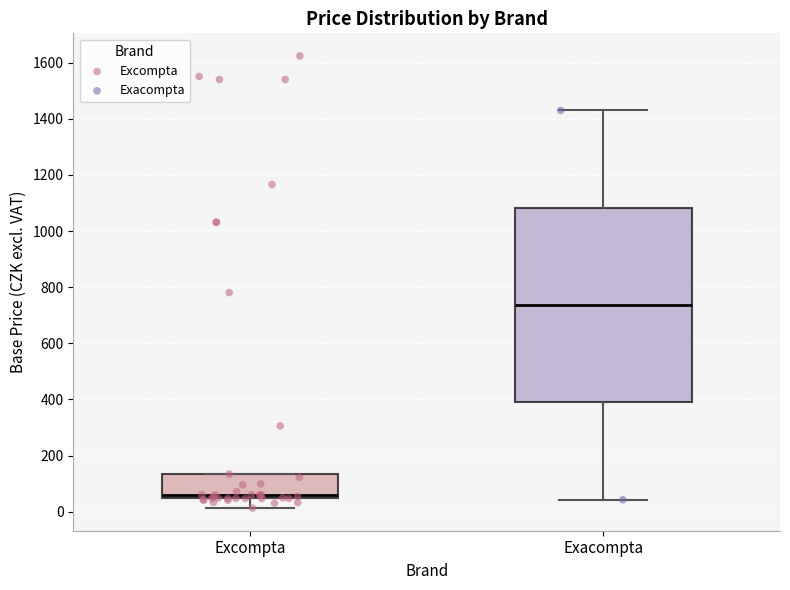

Reading left to right, transcribe this box plot: for each box, give where its median line is, the range the box spans, and where its two whiskers end, as read against the y-axis. The values are not printed on the chart, so give them approximately, as read against the axis.

Excompta: median 60, box 40 to 140, whiskers 20 to 140
Exacompta: median 740, box 380 to 1080, whiskers 40 to 1440